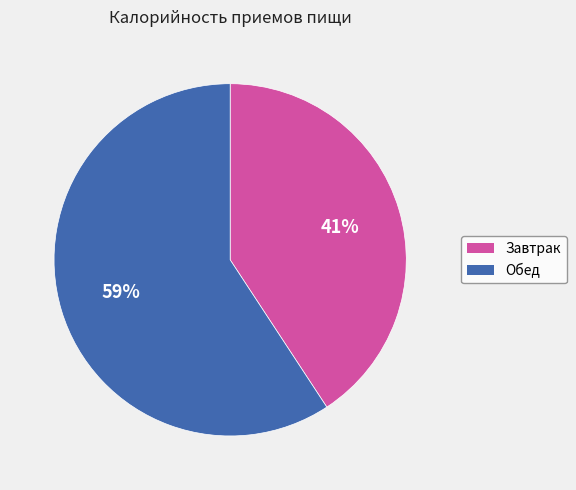

To the nearest percent, what is the difference between the largest and smallest slice percentages?

18%